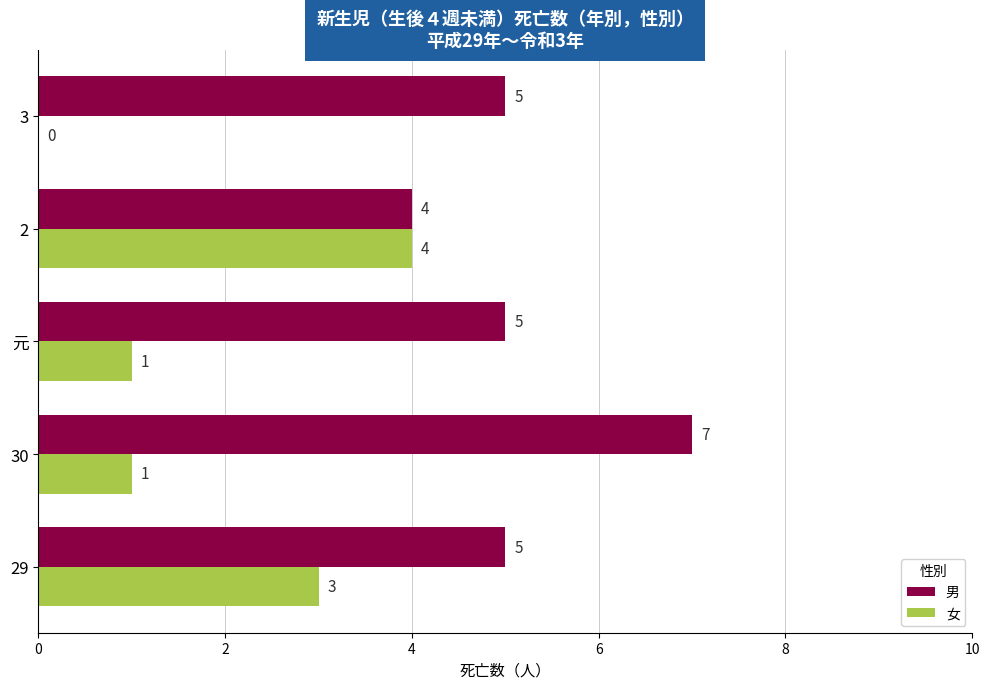

What are all the series names shown in the legend?

男, 女